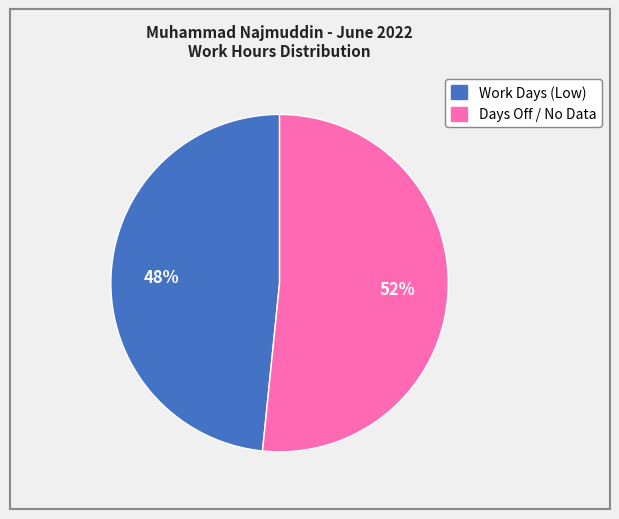

To the nearest percent, what is the average slice percentage?

50%